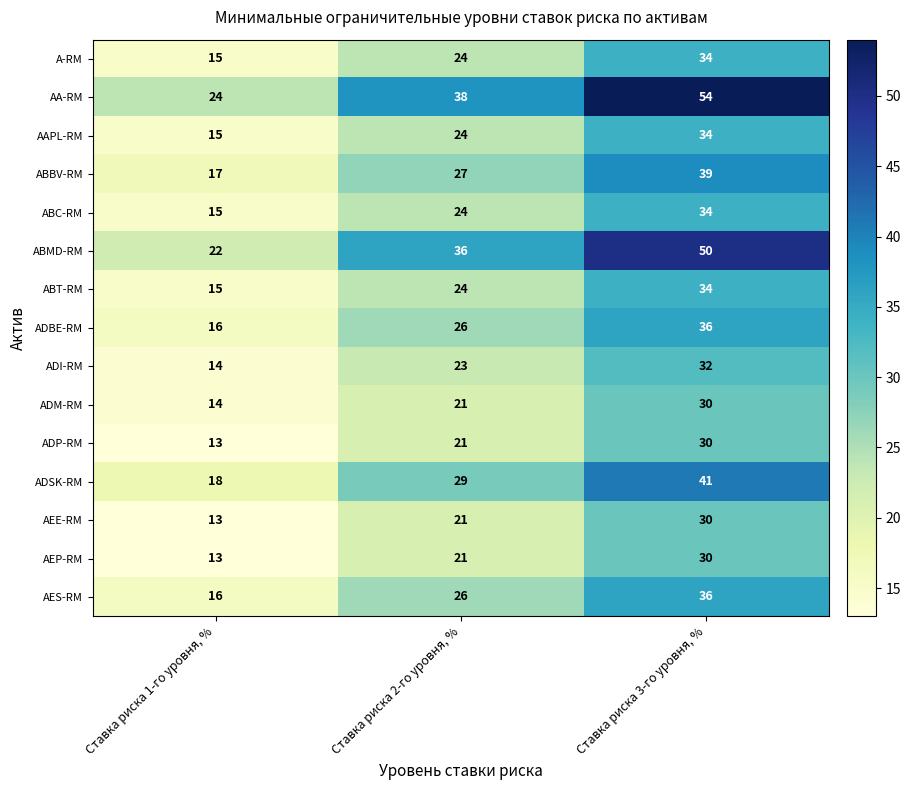

What is the highest value of the ABMD-RM series?

50